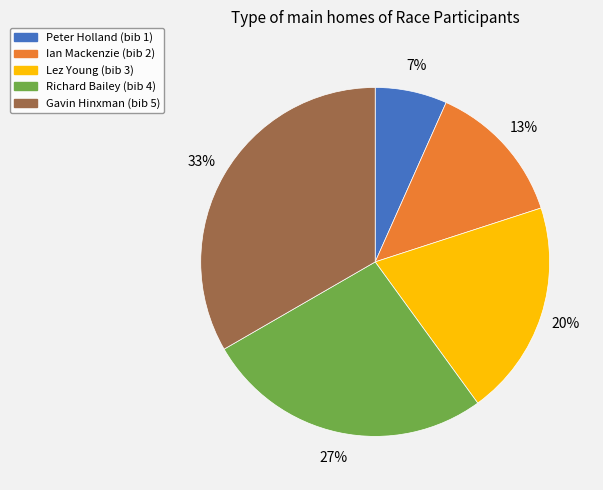

Is there any slice that represents more than half of the pie?

No